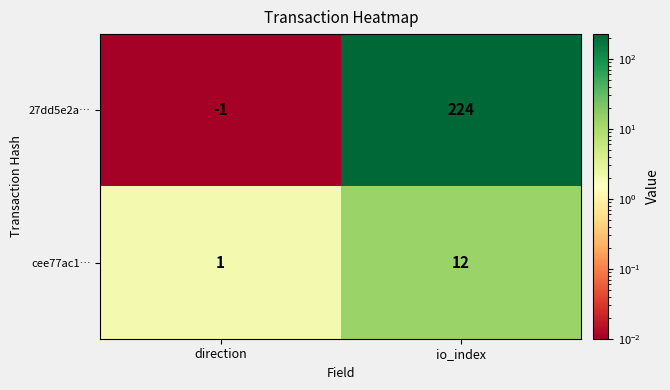

Which series has the largest total across all categories?

27dd5e2a…